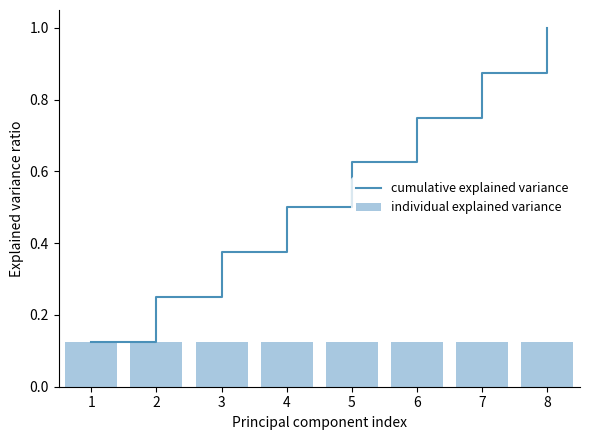

Which category has the highest value across all series?

8